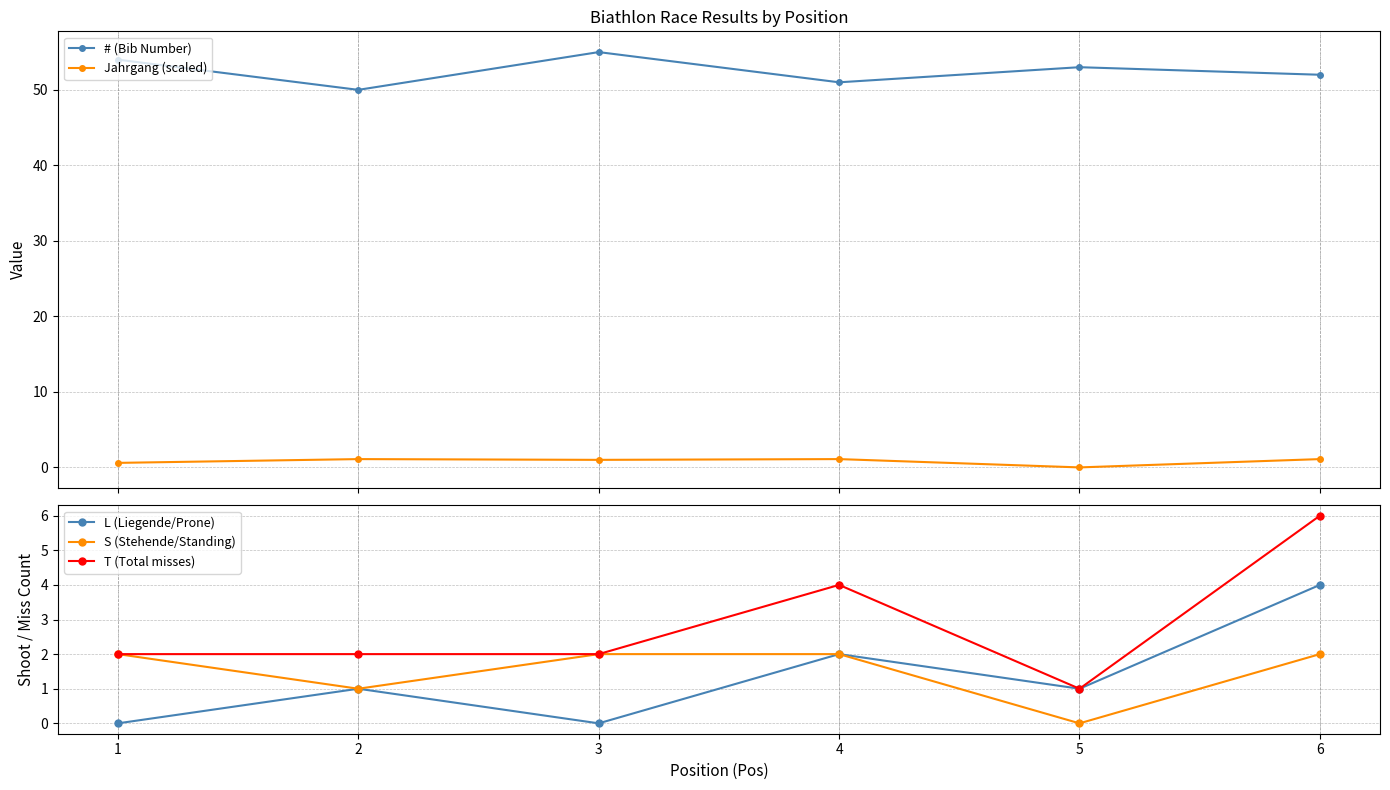

What is the average value of the Jahrgang (scaled) series?

0.8